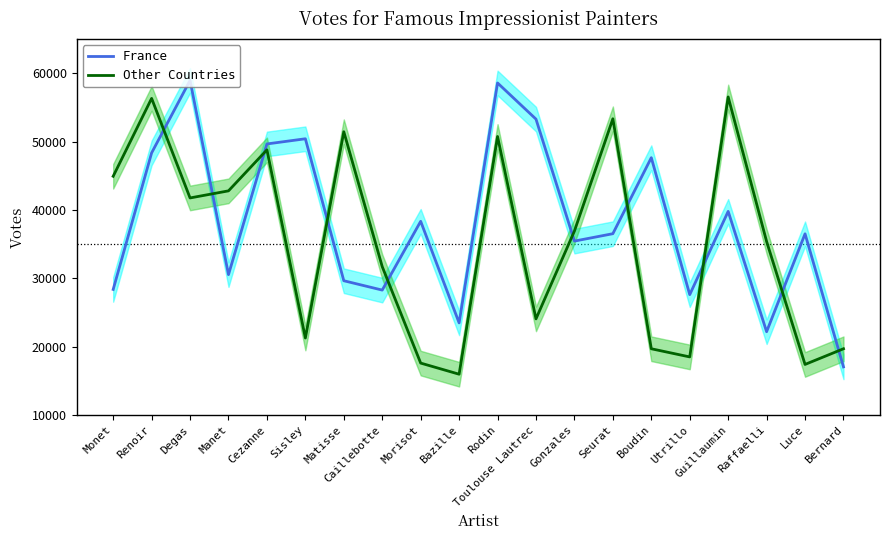

Which label corresponds to the largest value in the chart?

Degas